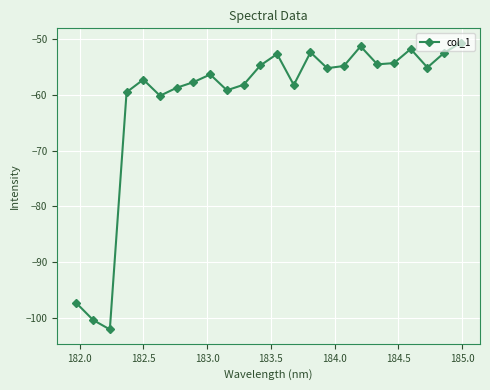

What is the value of the 2nd point from the left?

-100.4